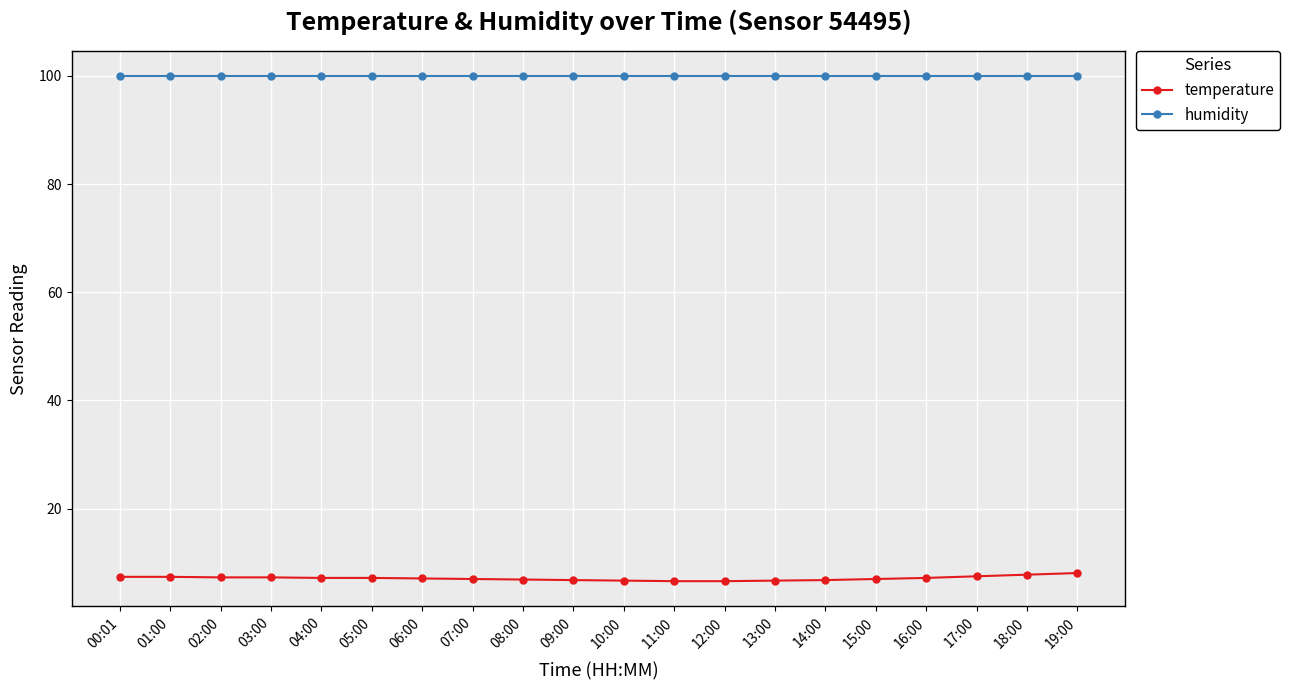

Is this an area chart (filled region under the line)?

No